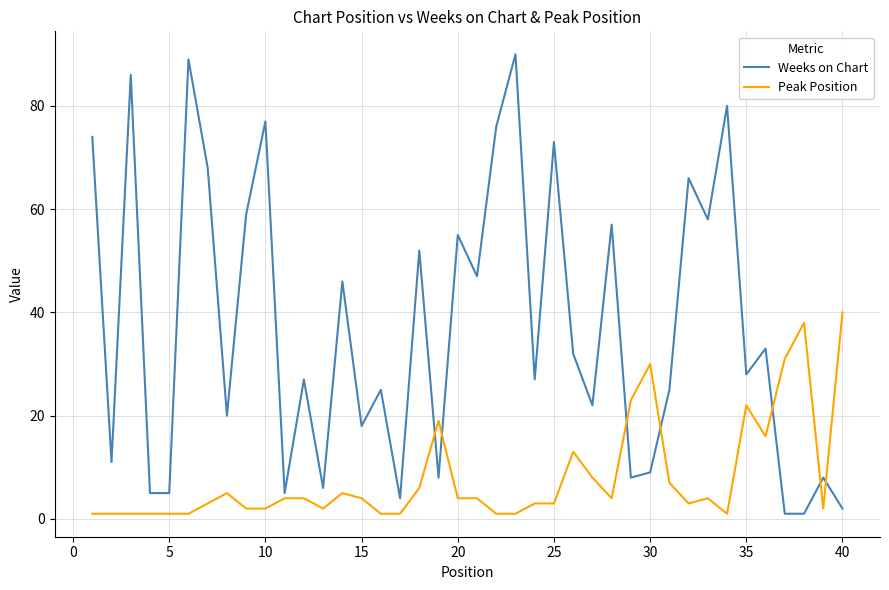

Rank the series by their maximum value, from highest to lowest.

Weeks on Chart, Peak Position